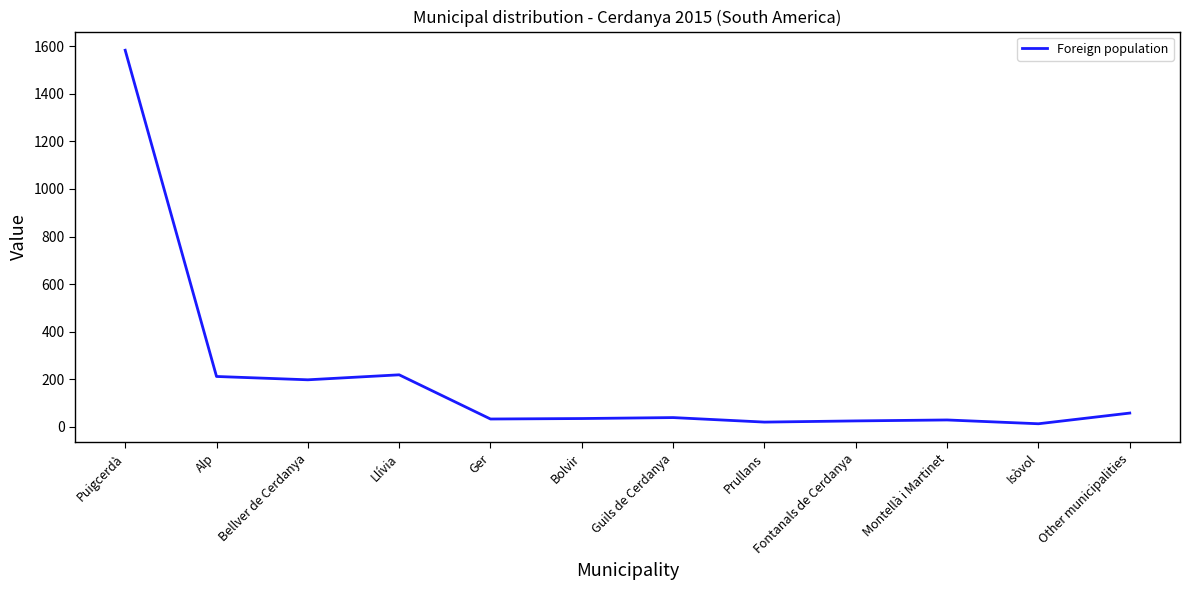

Which label corresponds to the largest value in the chart?

Puigcerdà